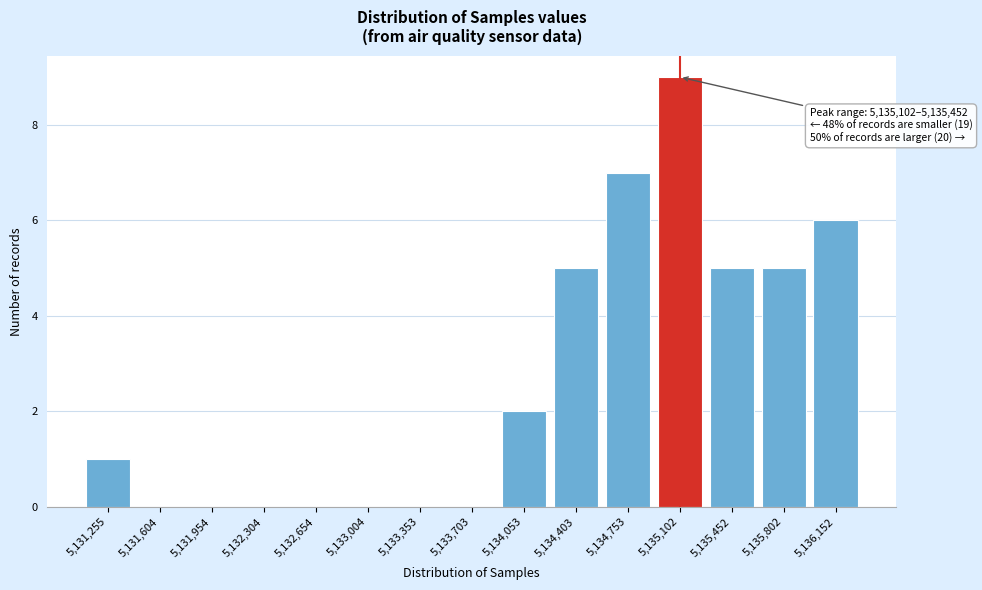

Reading left to right, what are all the values shown in this chart?

5,131,255=1	5,131,604=0	5,131,954=0	5,132,304=0	5,132,654=0	5,133,004=0	5,133,353=0	5,133,703=0	5,134,053=2	5,134,403=5	5,134,753=7	5,135,102=9	5,135,452=5	5,135,802=5	5,136,152=6